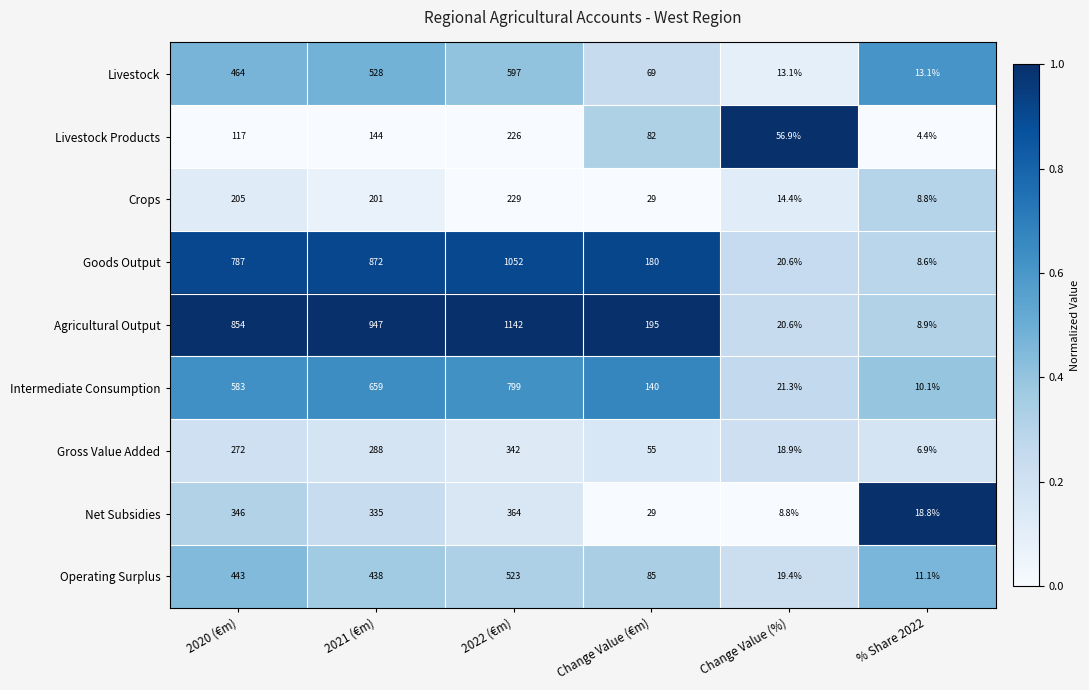

What is the difference between the Agricultural Output values at 2021 (€m) and % Share 2022?

938.1